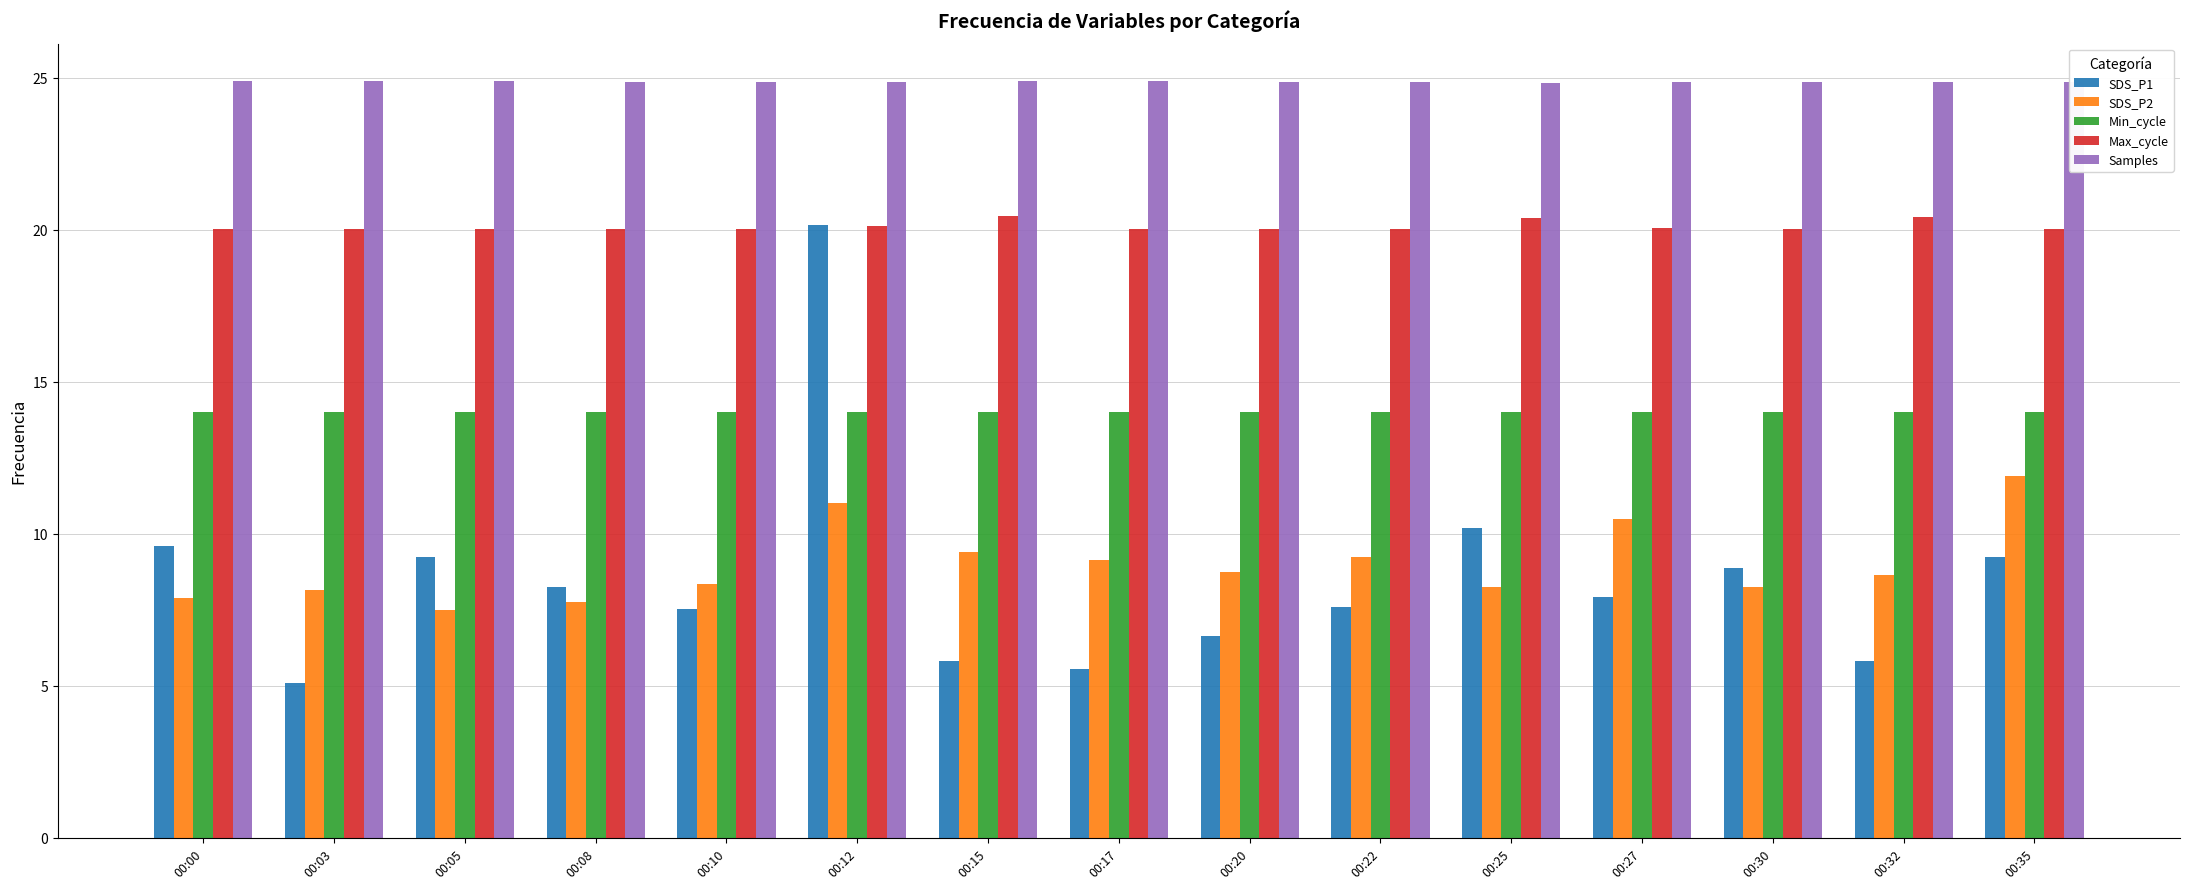

The SDS_P1 series shows 16.1 at 00:35. True or false?

False